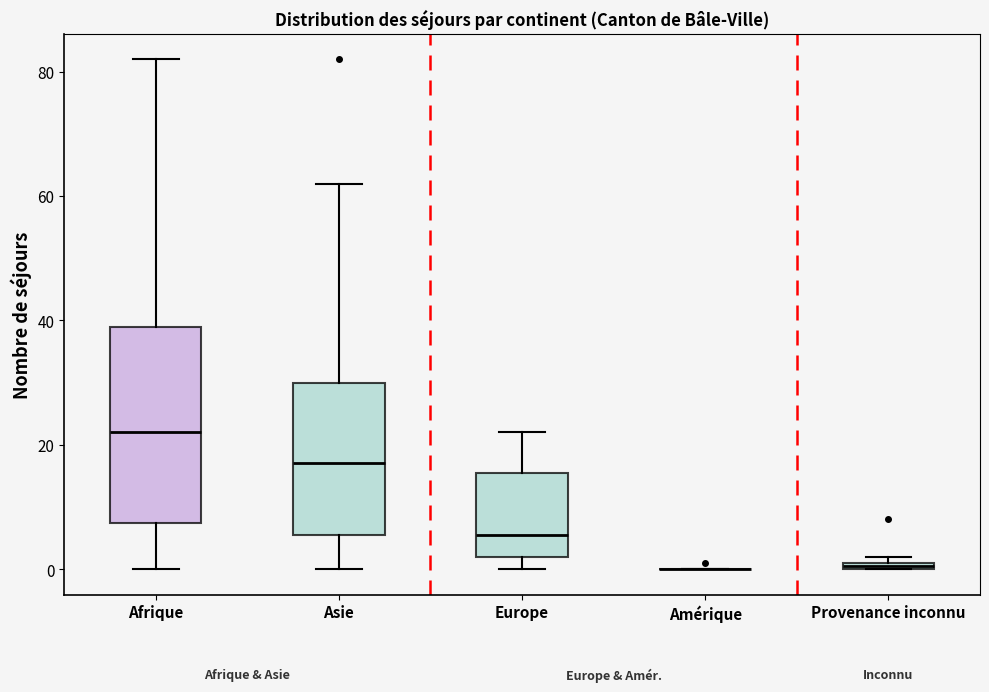

Where is the upper edge of the box for Provenance inconnu on the y-axis? The values are not printed on the chart, so give them approximately, as read against the axis.

2